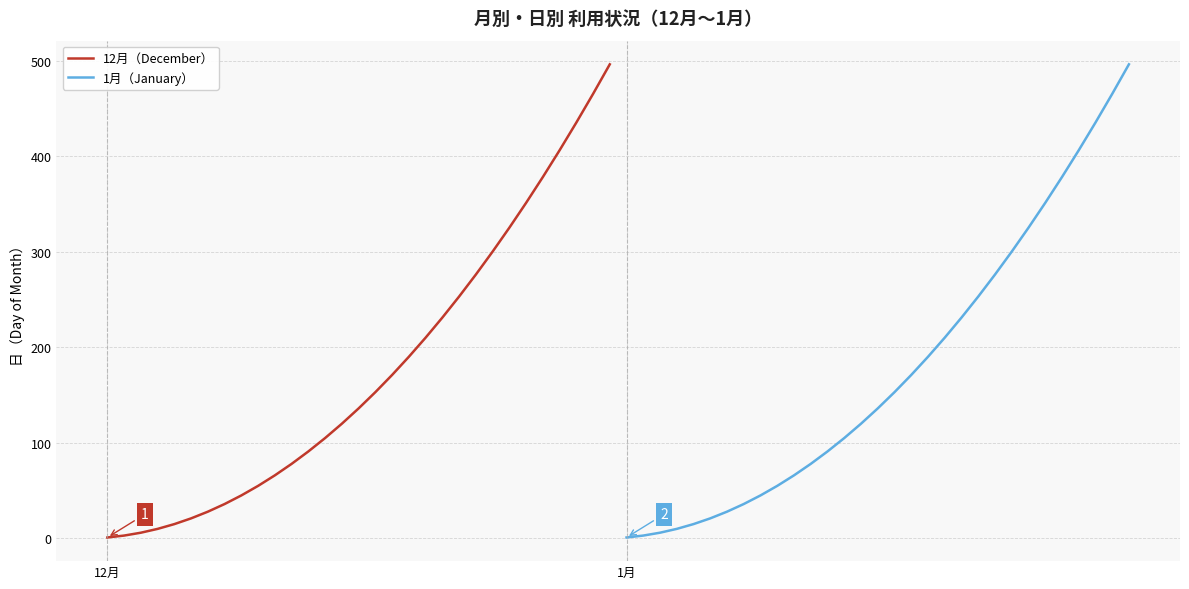

What is the minimum value for 12月（December）?

1